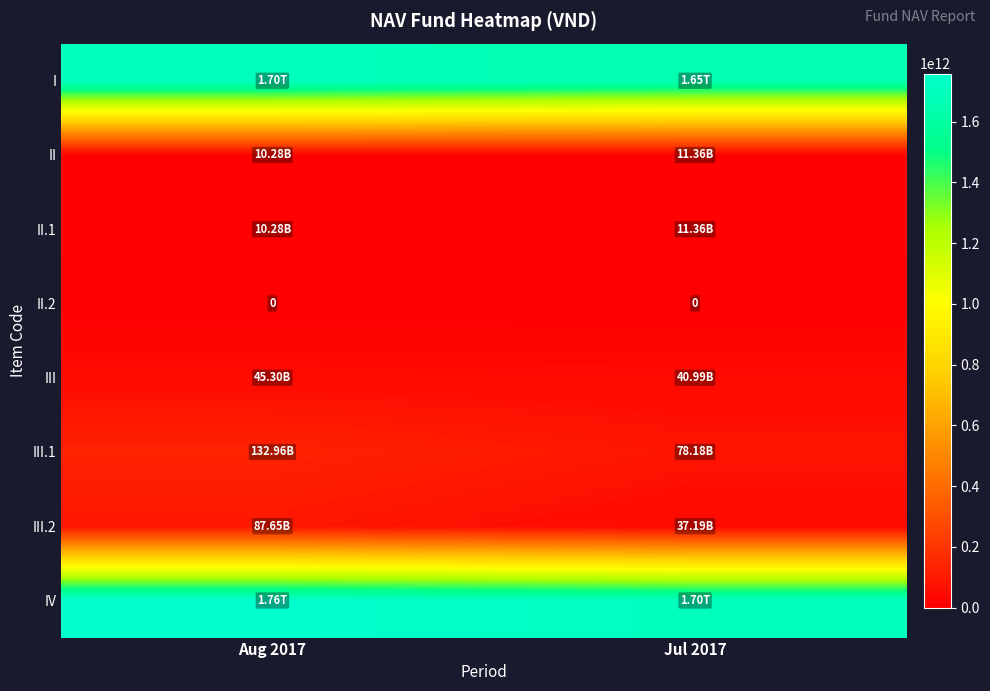

What is the difference between the I values at Jul 2017 and Aug 2017?

52349470059